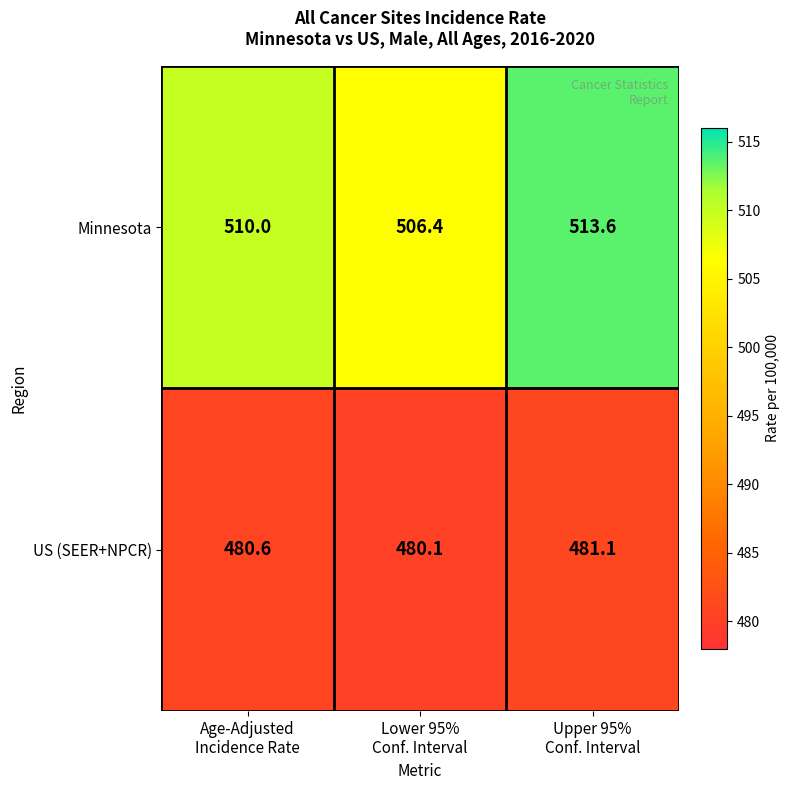

Rank the series at Upper 95%
Conf. Interval from lowest to highest value.

US (SEER+NPCR), Minnesota